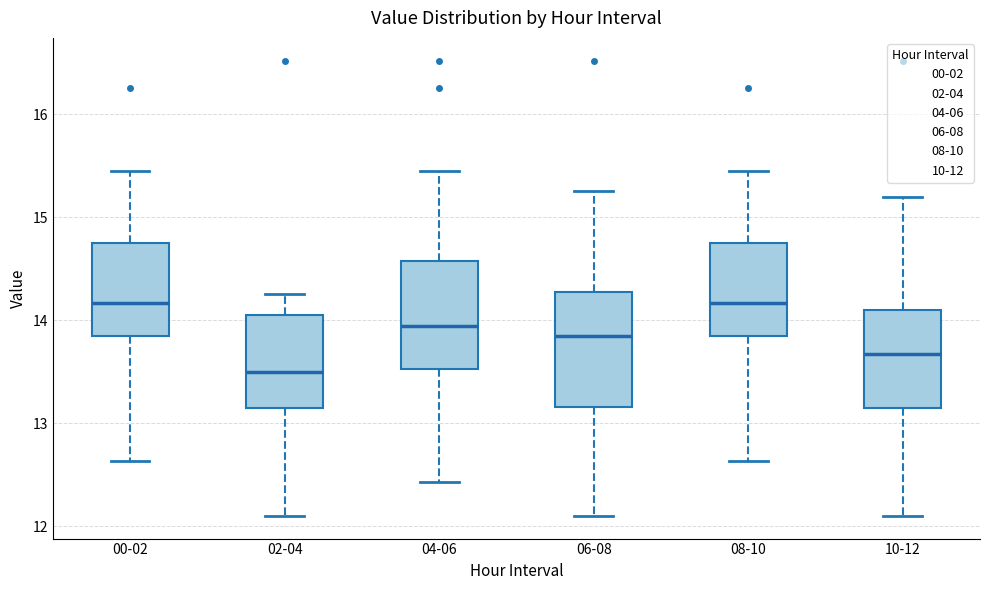

Reading left to right, read every box against the y-axis: the position of its median line, the range the box covers, and the ends of its whiskers. The values are not printed on the chart, so give them approximately, as read against the axis.

00-02: median 14.2, box 13.8 to 14.8, whiskers 12.6 to 15.5
02-04: median 13.5, box 13.1 to 14.0, whiskers 12.1 to 14.3
04-06: median 13.9, box 13.5 to 14.6, whiskers 12.4 to 15.5
06-08: median 13.9, box 13.2 to 14.3, whiskers 12.1 to 15.3
08-10: median 14.2, box 13.8 to 14.8, whiskers 12.6 to 15.5
10-12: median 13.7, box 13.1 to 14.1, whiskers 12.1 to 15.2